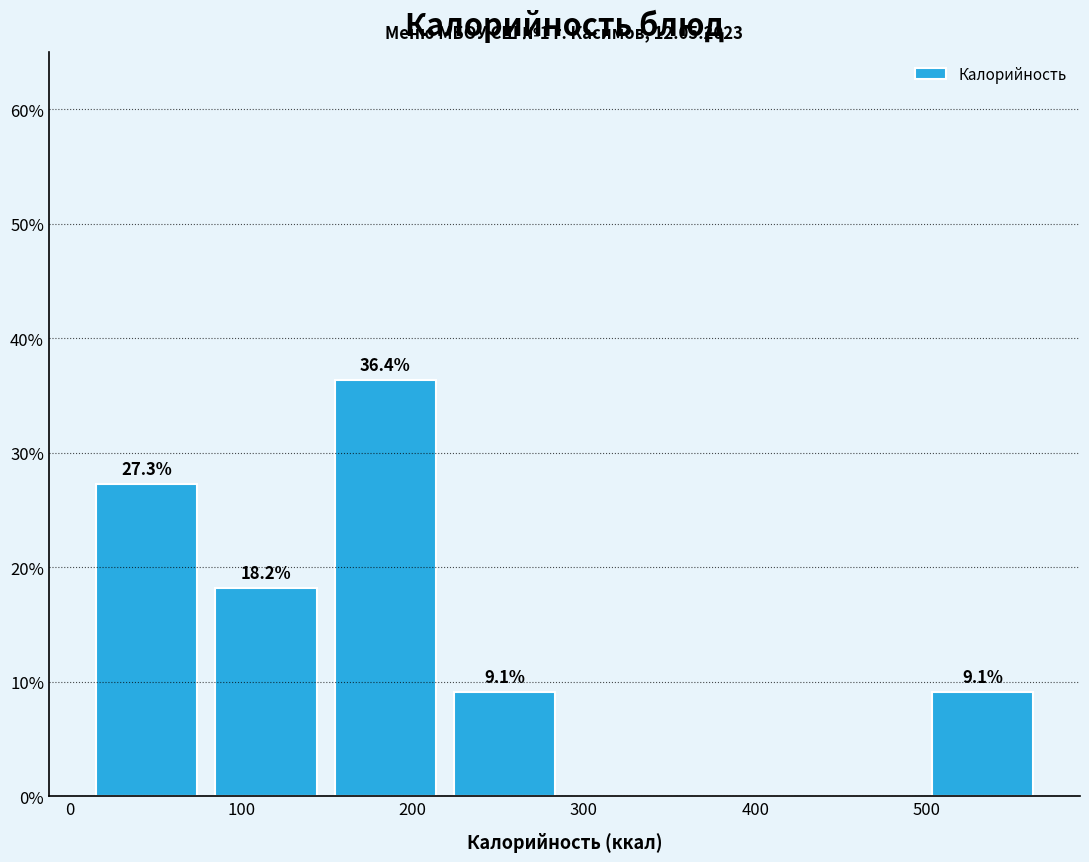

Which range on the x-axis has the tallest bar?

150 to 220